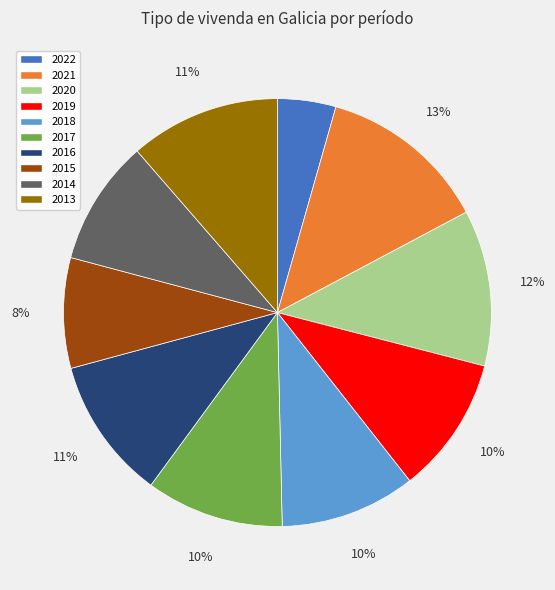

Count the number of slices in the pie.

10